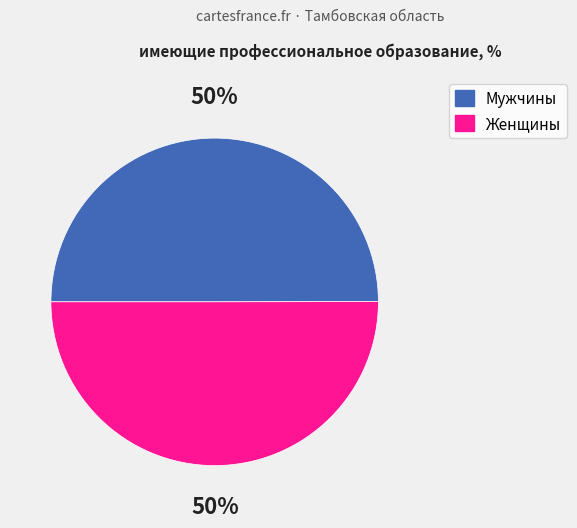

Do Мужчины and Женщины together represent more than half of the pie?

Yes